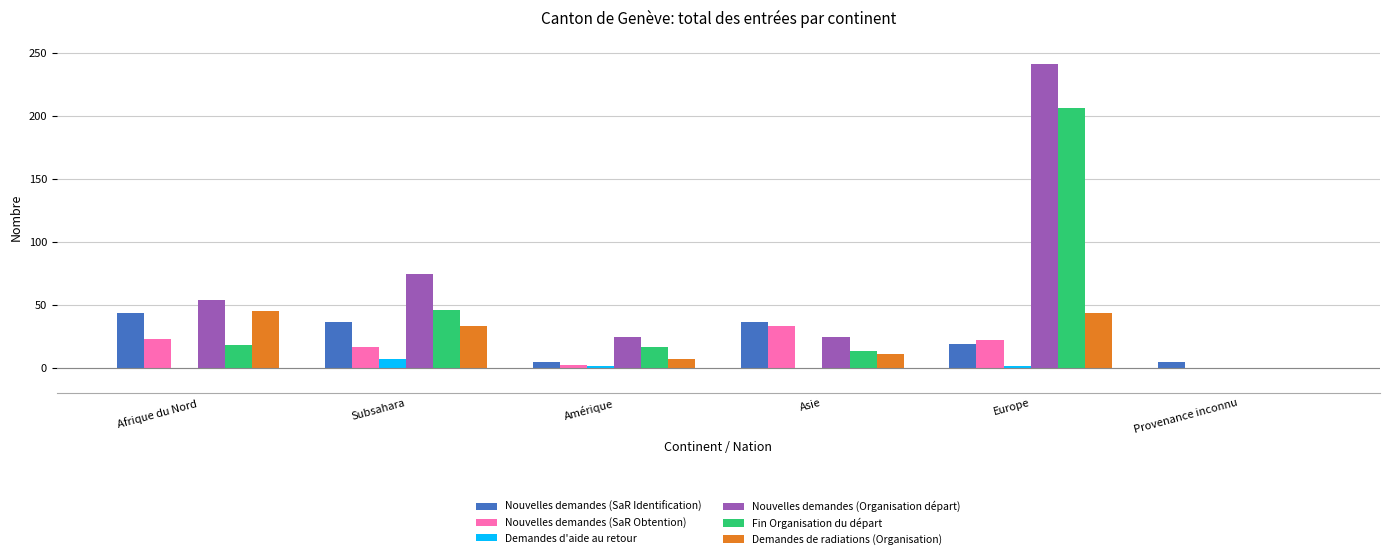

What is the total value across all series at Asie?

117